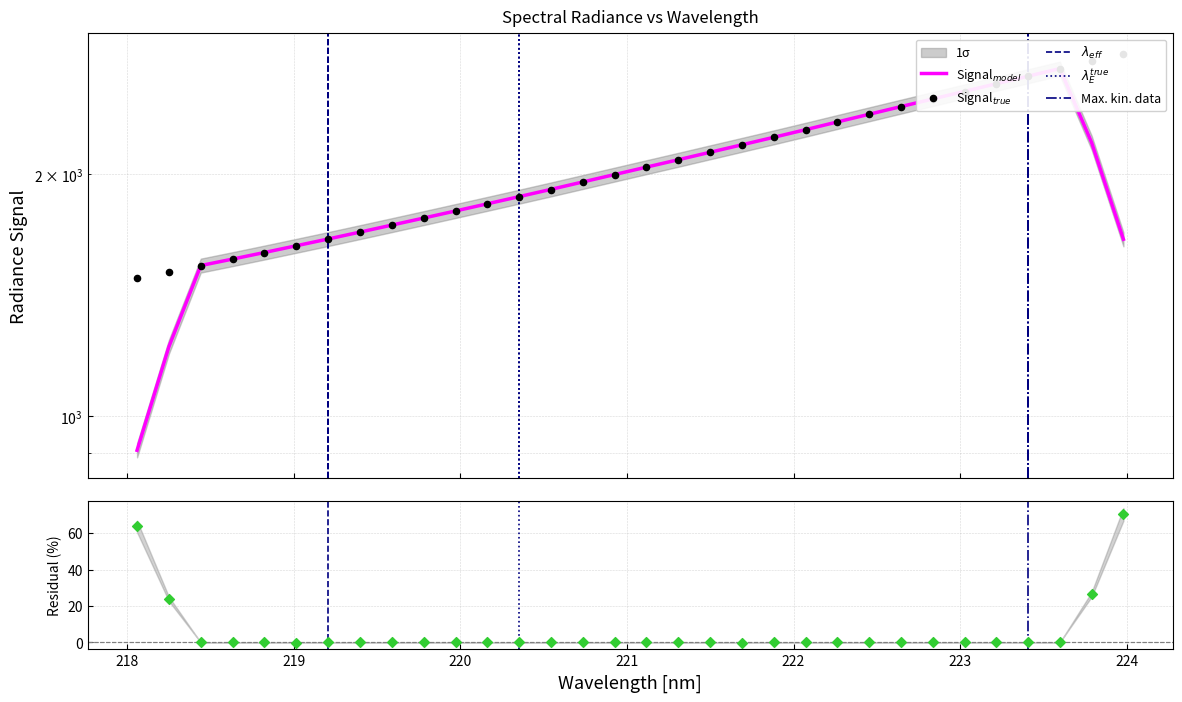

Which has a higher value, 218.6332 or 219.2067?

219.2067